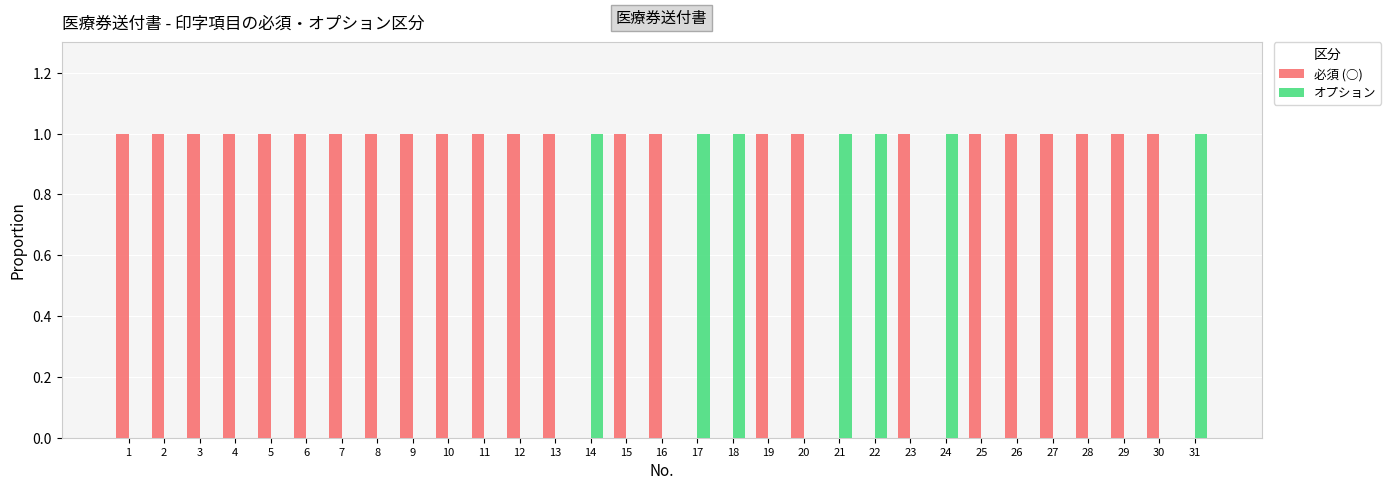

Which series has the largest total across all categories?

必須 (○)